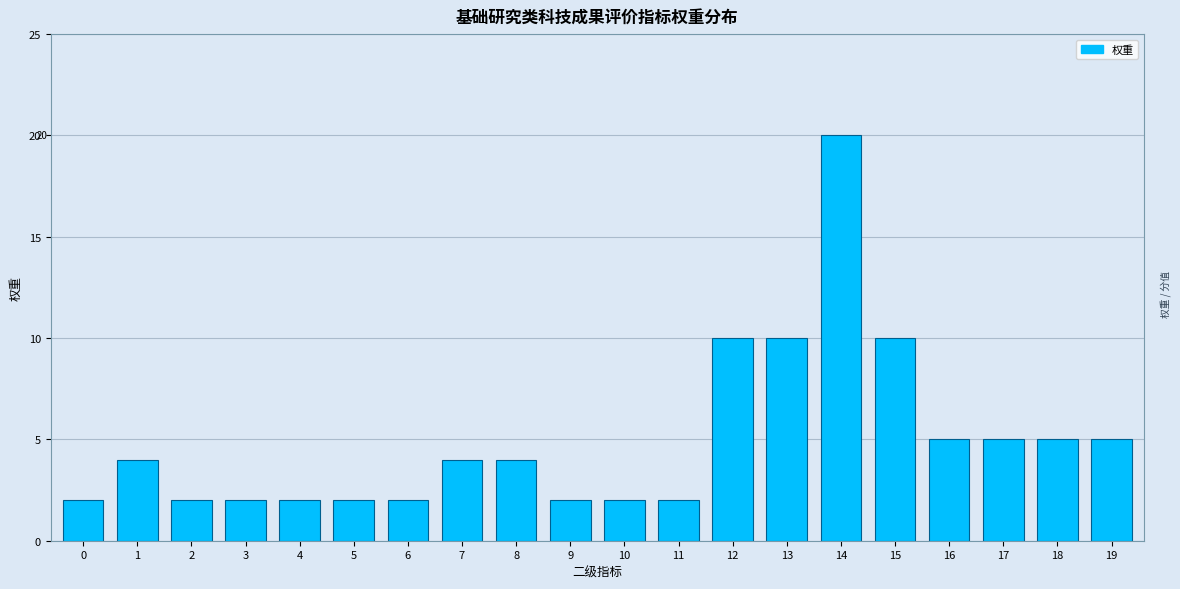

Reading left to right, extract all data points from this chart.

0=2	1=4	2=2	3=2	4=2	5=2	6=2	7=4	8=4	9=2	10=2	11=2	12=10	13=10	14=20	15=10	16=5	17=5	18=5	19=5